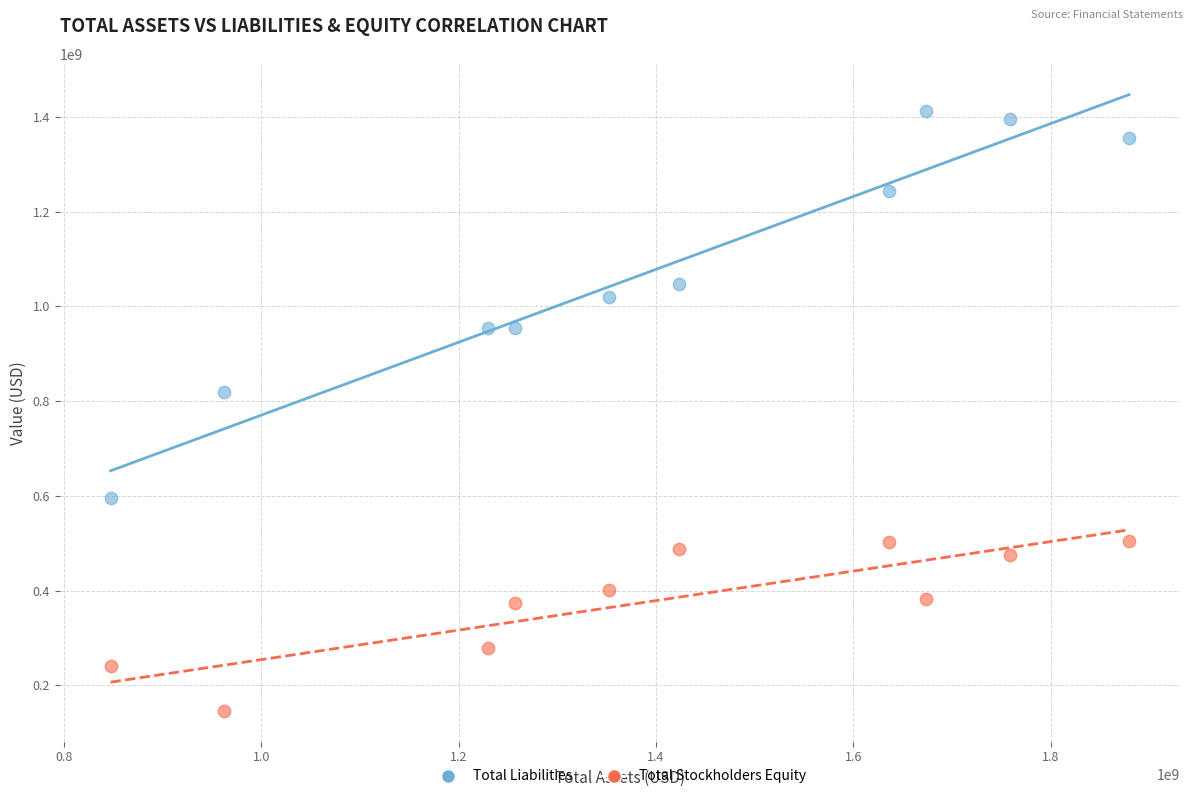

What are all the series names shown in the legend?

Total Liabilities, Total Stockholders Equity